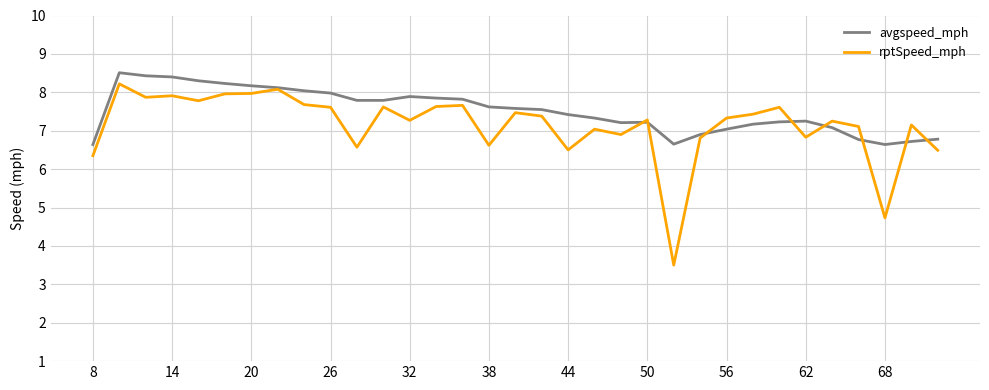

What is the average value of the avgspeed_mph series?

7.5